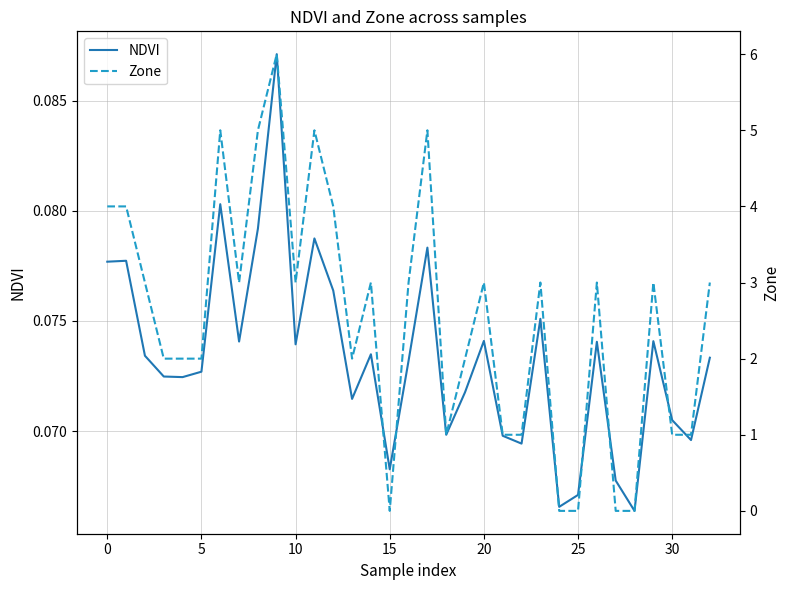

At how many categories does at least one series exceed 1?

23